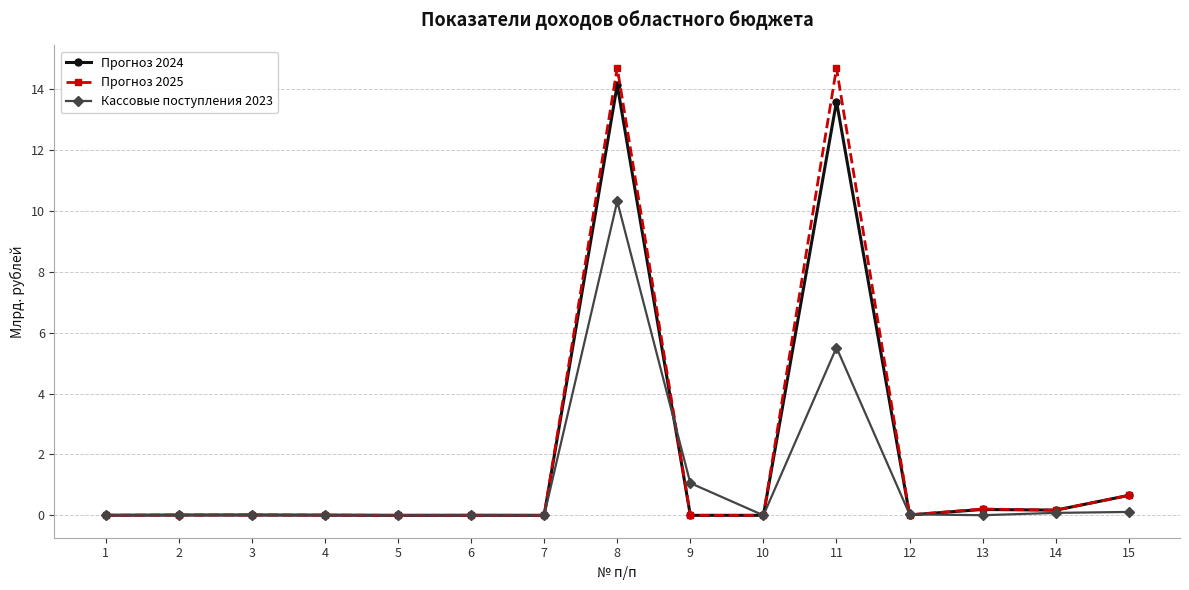

True or false: Прогноз 2025 has more than 1 interior local peaks.

True